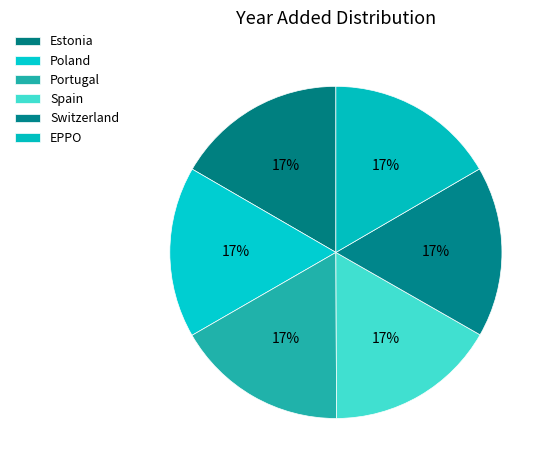

What percentage is the Spain slice, to the nearest percent?

17%